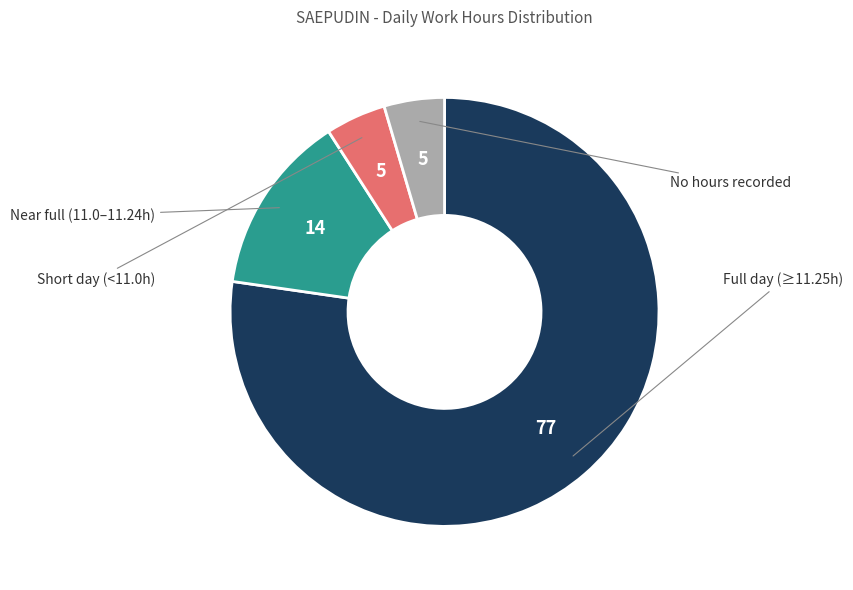

Is there any slice that represents more than half of the pie?

Yes